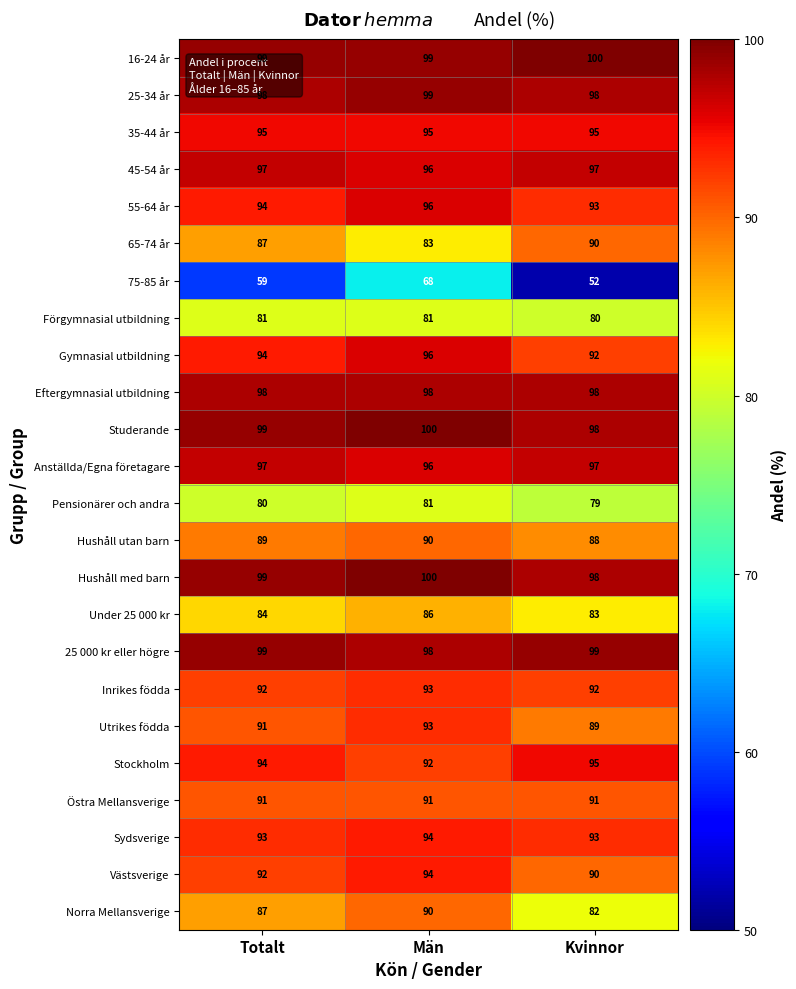

The value of Eftergymnasial utbildning at Kvinnor is 98. True or false?

True